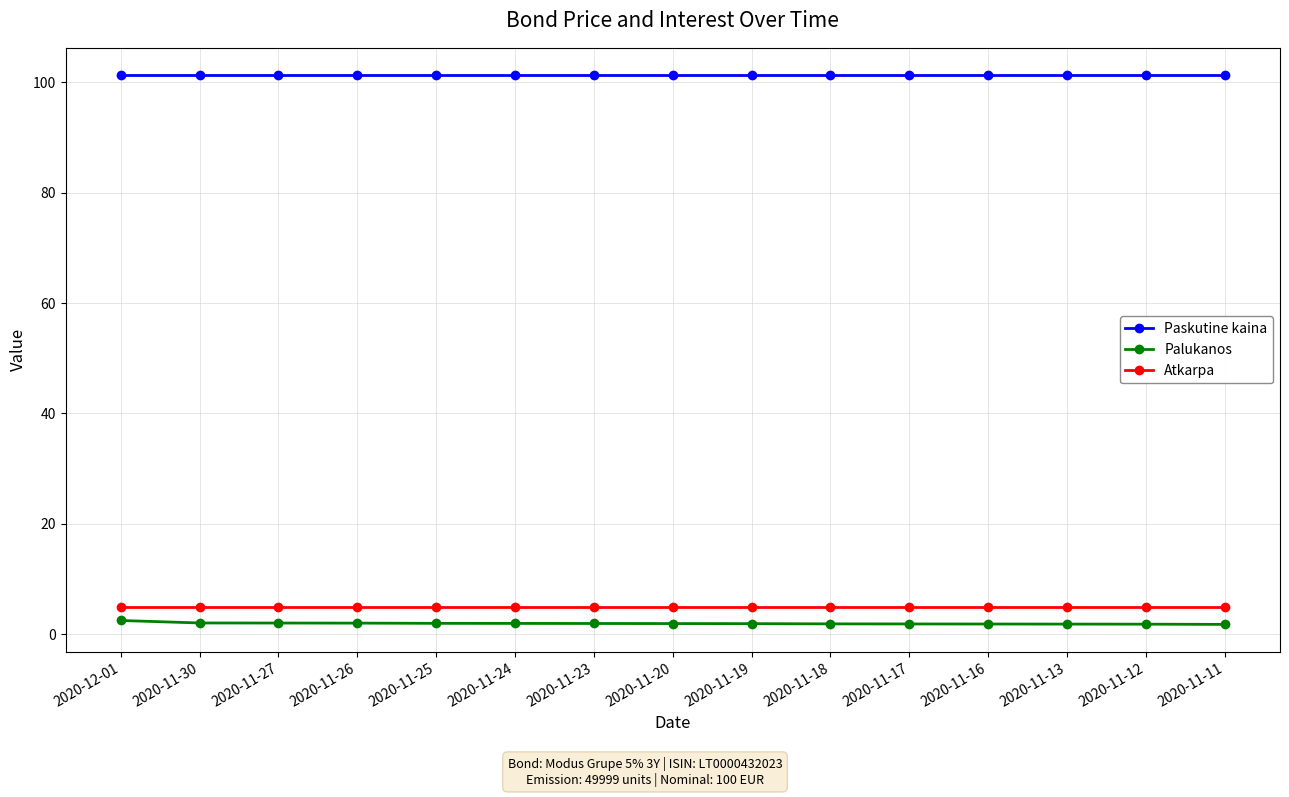

Is it true that Atkarpa equals 5.0 at 2020-11-17?

True